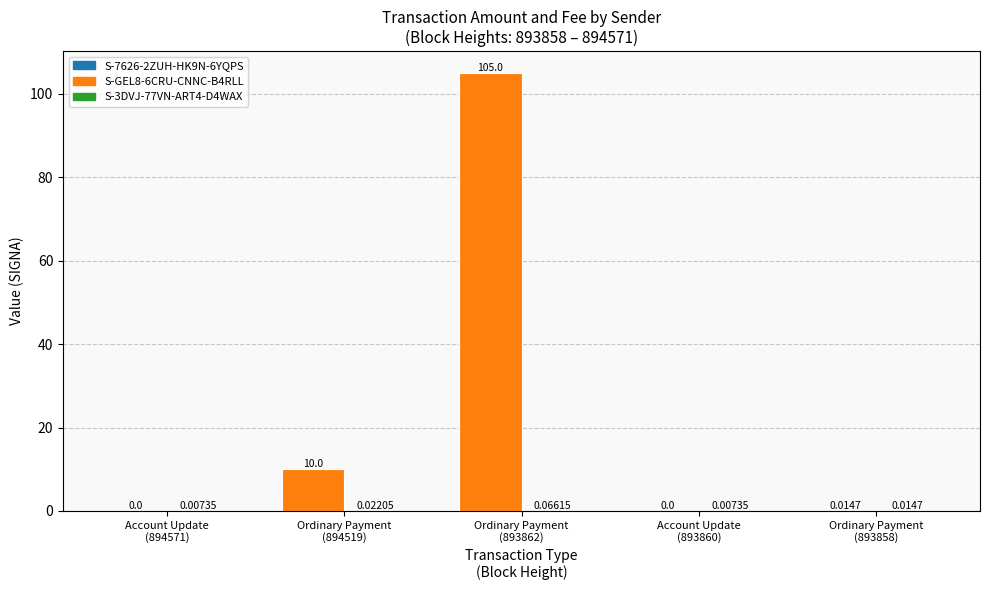

How many groups of bars are there?

5